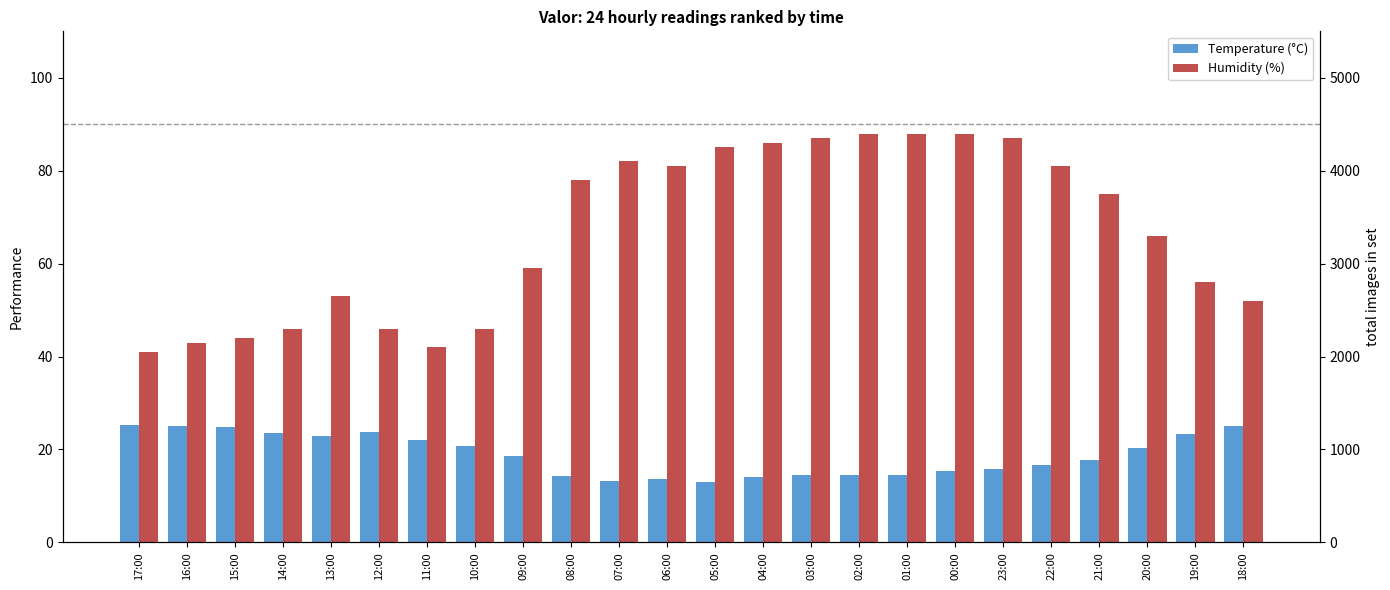

What is the difference between the maximum and minimum values in the Temperature (°C) series?

12.1